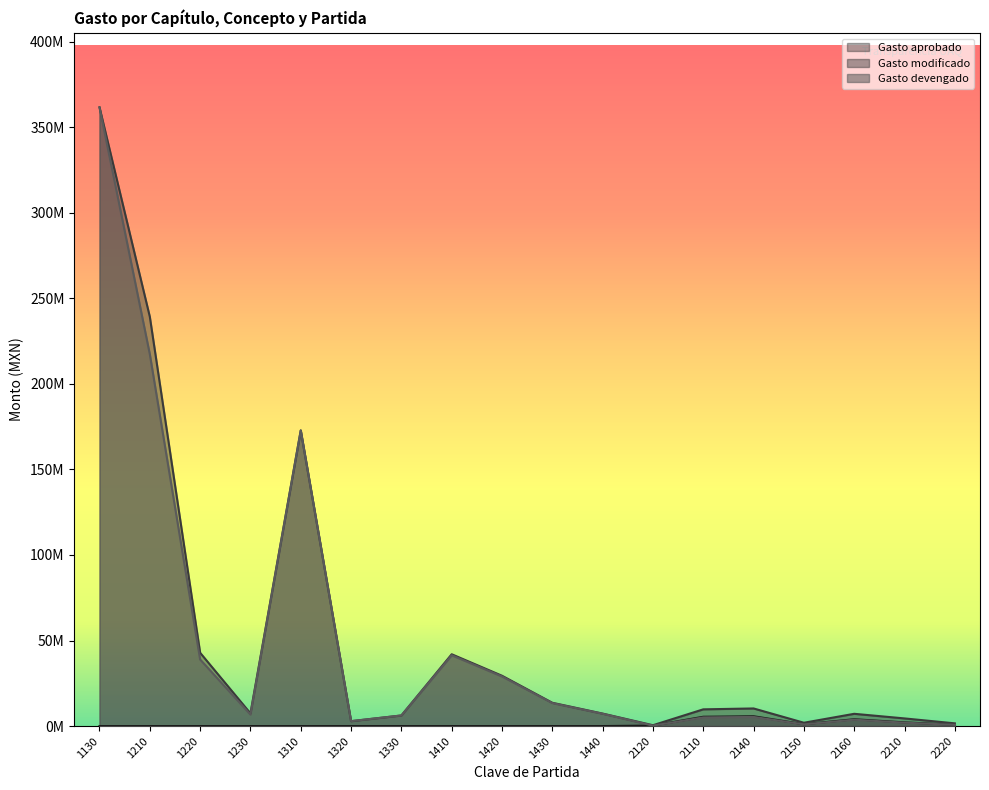

Which series has the largest range (max minus min)?

Gasto devengado